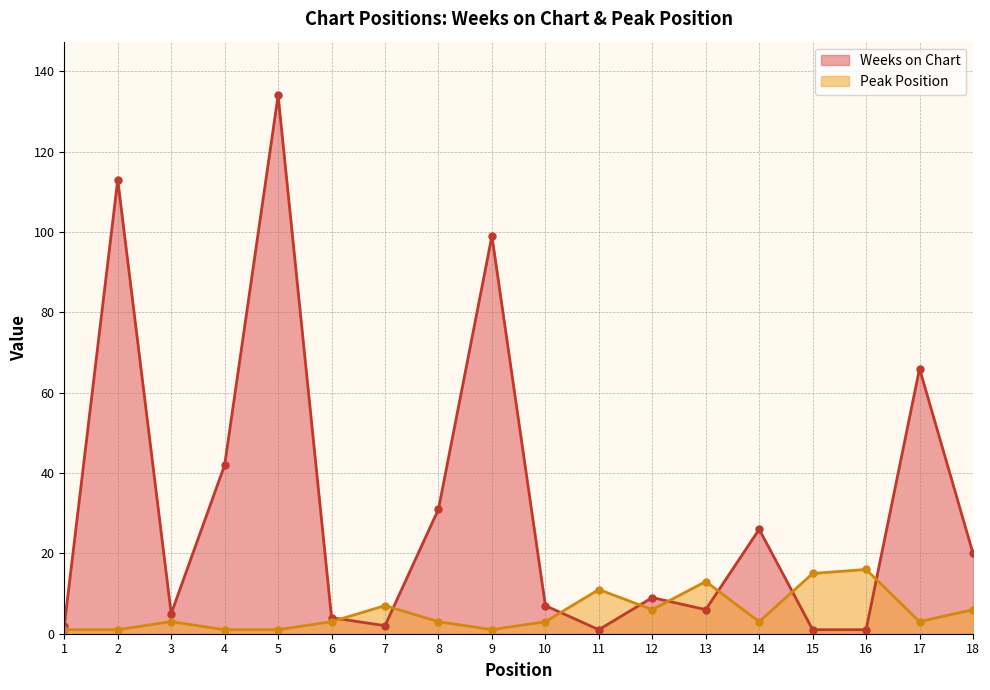

How many lines are shown in the chart?

2